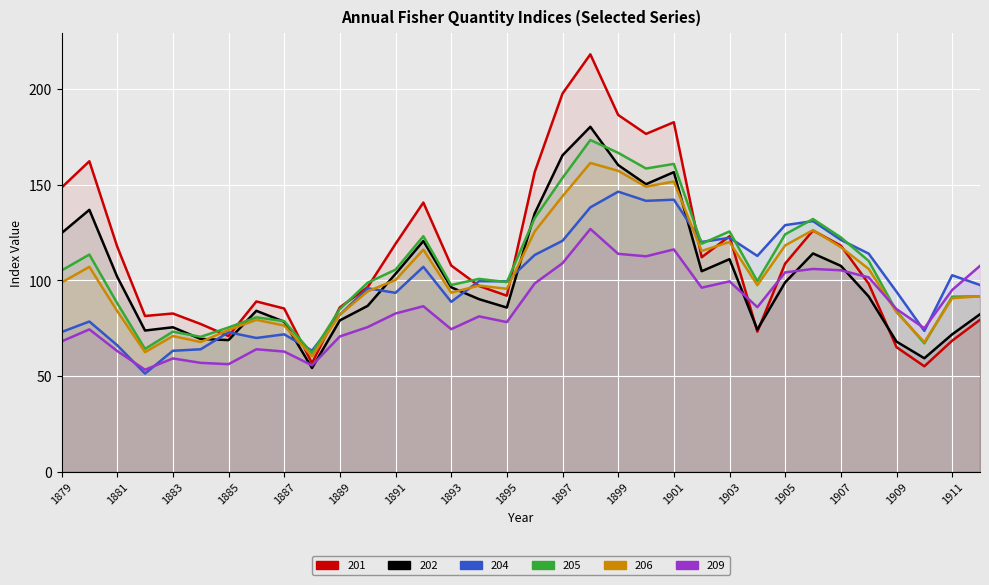

Reading right to left, list all the values displayed in this chart.

201: 1912=79.4	1911=68.5	1910=55.1	1909=65.1	1908=98.3	1907=118.2	1906=126.1	1905=108.8	1904=73.2	1903=123.1	1902=112.1	1901=182.7	1900=176.6	1899=186.5	1898=218.2	1897=197.7	1896=156.6	1895=92.0	1894=97.1	1893=107.8	1892=140.7	1891=119.1	1890=96.5	1889=85.9	1888=56.8	1887=85.3	1886=89.0	1885=70.9	1884=77.2	1883=82.7	1882=81.4	1881=117.7	1880=162.3	1879=148.5
202: 1912=82.3	1911=71.8	1910=59.3	1909=68.0	1908=91.6	1907=107.6	1906=114.1	1905=99.0	1904=74.3	1903=111.1	1902=104.8	1901=156.6	1900=150.3	1899=160.3	1898=180.3	1897=165.4	1896=135.0	1895=85.8	1894=90.2	1893=96.4	1892=120.6	1891=103.4	1890=86.7	1889=79.1	1888=54.2	1887=78.4	1886=84.1	1885=68.8	1884=69.4	1883=75.5	1882=73.8	1881=101.9	1880=136.9	1879=124.7
204: 1912=97.6	1911=102.7	1910=73.6	1909=94.1	1908=114.0	1907=121.2	1906=131.0	1905=128.9	1904=112.8	1903=122.3	1902=120.1	1901=142.2	1900=141.6	1899=146.4	1898=138.2	1897=120.7	1896=113.3	1895=99.5	1894=99.6	1893=88.8	1892=107.1	1891=93.5	1890=95.9	1889=82.1	1888=63.3	1887=71.8	1886=69.9	1885=72.9	1884=64.0	1883=63.2	1882=51.3	1881=66.1	1880=78.5	1879=73.0
205: 1912=91.7	1911=91.5	1910=67.1	1909=83.9	1908=110.2	1907=122.5	1906=132.1	1905=124.1	1904=99.6	1903=125.6	1902=119.2	1901=160.9	1900=158.5	1899=166.7	1898=173.4	1897=153.6	1896=132.6	1895=99.1	1894=100.8	1893=97.6	1892=123.1	1891=105.6	1890=98.8	1889=85.0	1888=62.0	1887=78.7	1886=80.7	1885=75.4	1884=70.5	1883=73.2	1882=64.2	1881=88.1	1880=113.5	1879=105.2
206: 1912=91.7	1911=90.7	1910=67.7	1909=83.4	1908=106.0	1907=117.4	1906=126.3	1905=118.3	1904=97.5	1903=120.1	1902=115.4	1901=151.7	1900=149.0	1899=157.3	1898=161.4	1897=144.0	1896=125.6	1895=95.6	1894=97.3	1893=93.6	1892=116.1	1891=100.2	1890=94.3	1889=82.1	1888=60.3	1887=76.4	1886=79.4	1885=74.1	1884=67.8	1883=70.9	1882=62.5	1881=84.0	1880=107.1	1879=98.9
209: 1912=107.6	1911=95.0	1910=75.0	1909=85.0	1908=101.6	1907=105.3	1906=106.0	1905=104.2	1904=86.0	1903=99.5	1902=96.2	1901=116.2	1900=112.6	1899=113.9	1898=126.9	1897=109.0	1896=98.4	1895=78.2	1894=81.2	1893=74.5	1892=86.5	1891=82.7	1890=75.6	1889=70.7	1888=55.6	1887=62.8	1886=64.0	1885=56.2	1884=56.9	1883=59.2	1882=53.3	1881=63.1	1880=74.4	1879=68.1